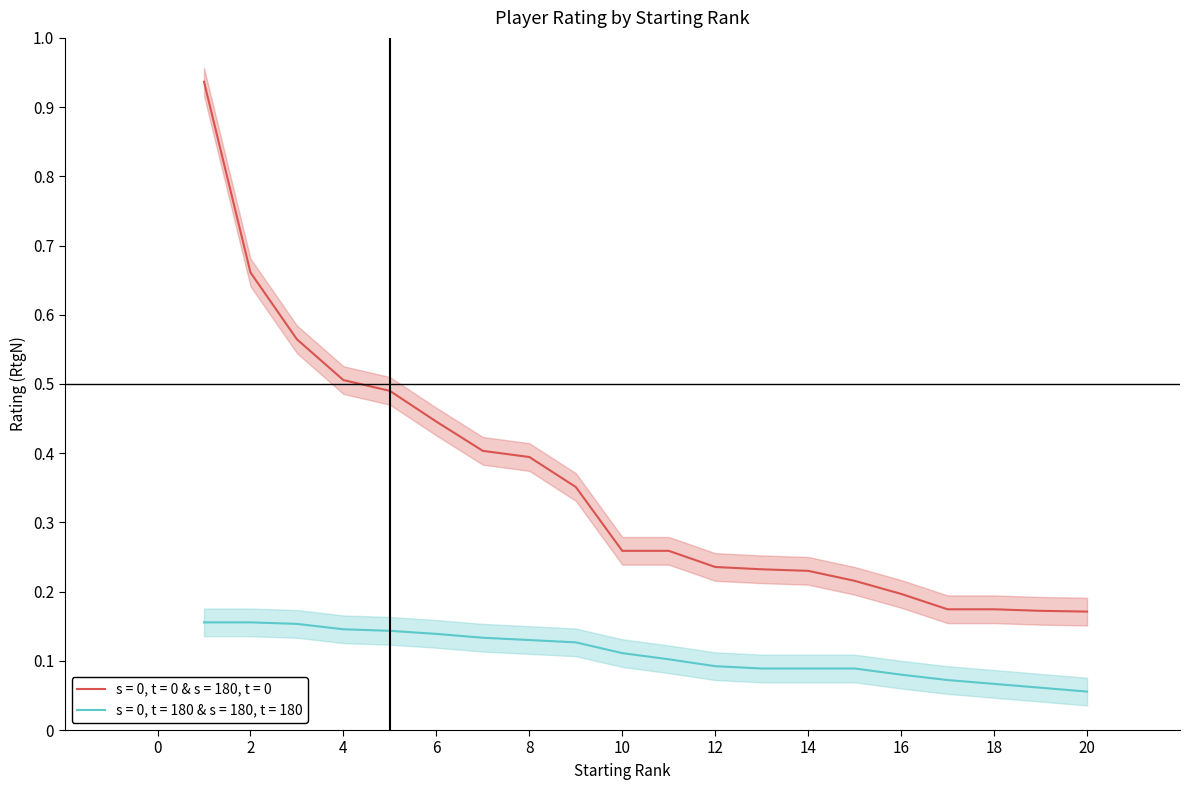

Reading right to left, what are all the values shown in this chart?

s = 0, t = 0 & s = 180, t = 0: 0.2	0.2	0.2	0.2	0.2	0.2	0.2	0.2	0.2	0.3	0.3	0.4	0.4	0.4	0.4	0.5	0.5	0.6	0.7	0.9
s = 0, t = 180 & s = 180, t = 180: 0.1	0.1	0.1	0.1	0.1	0.1	0.1	0.1	0.1	0.1	0.1	0.1	0.1	0.1	0.1	0.1	0.1	0.2	0.2	0.2